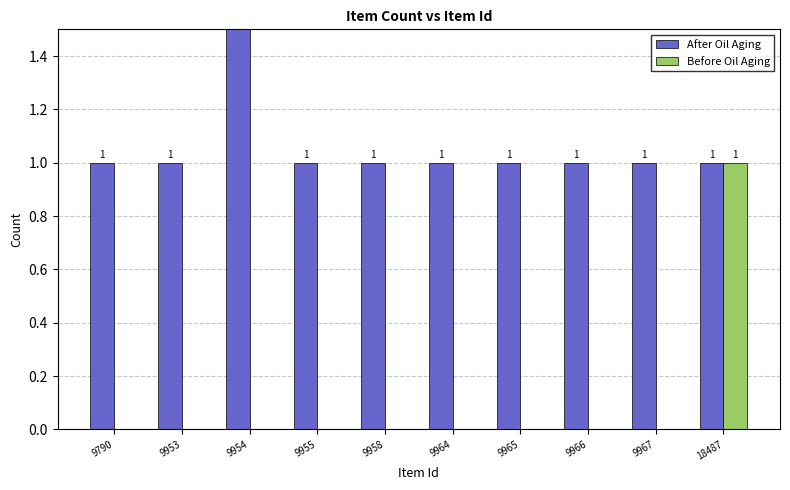

What is the sum of all Before Oil Aging values?

1